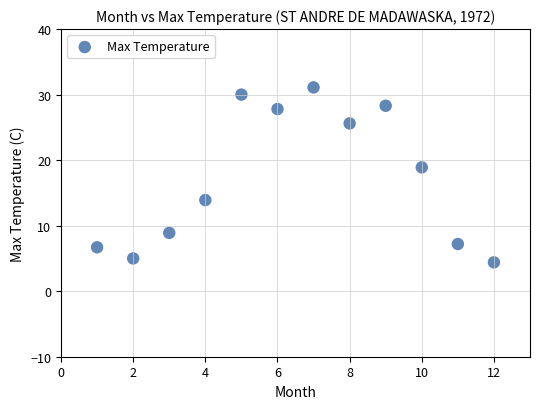

What Y value in the scatter plot is closest to 17?

18.9